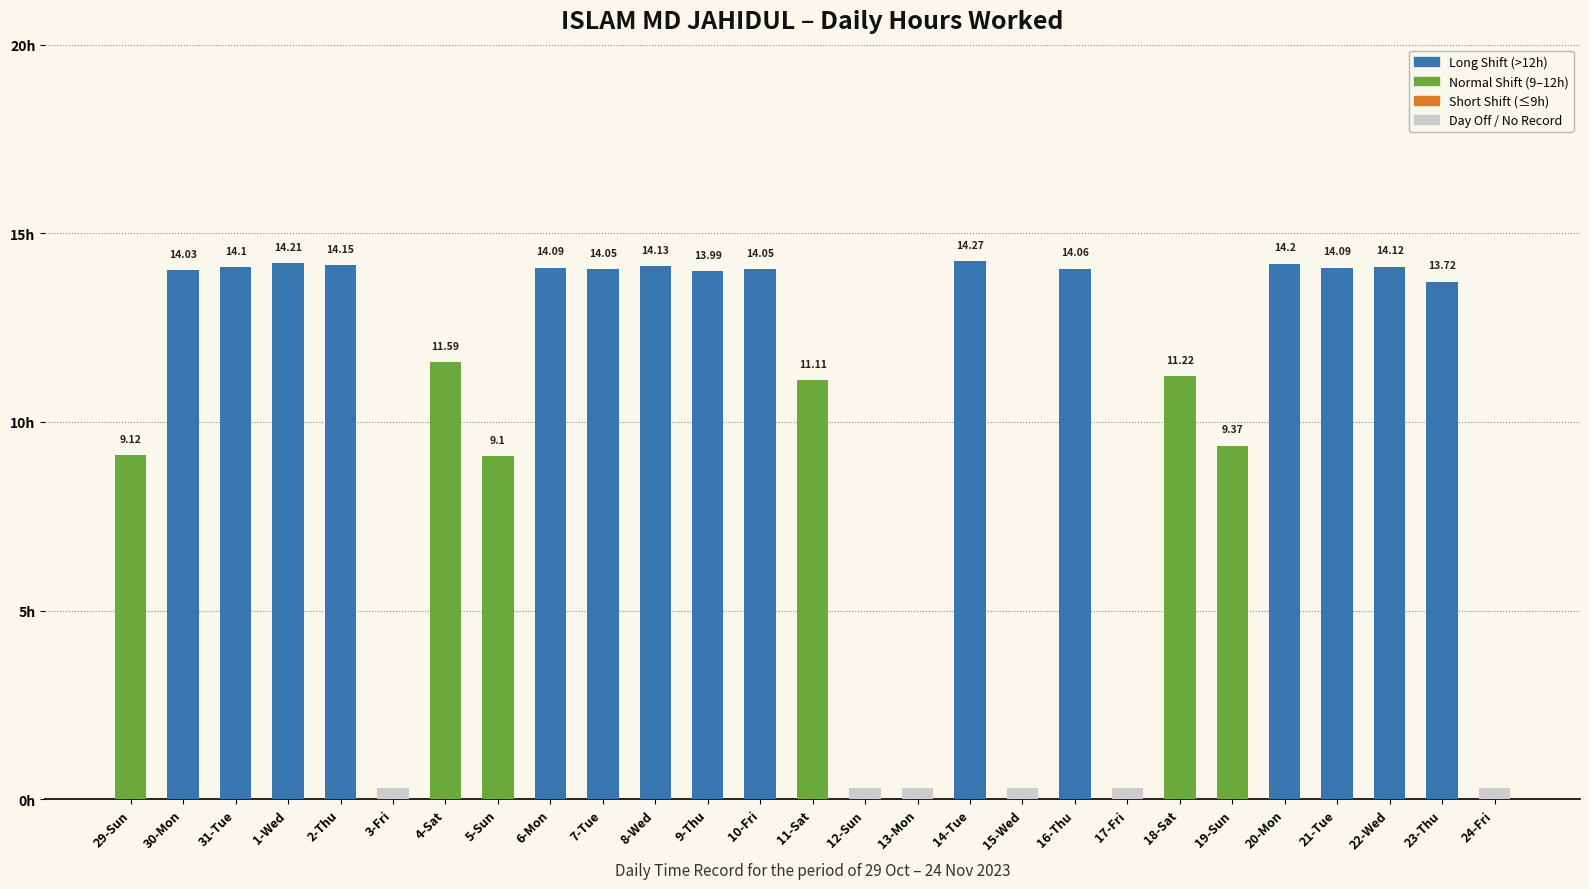

Reading right to left, what are all the values shown in this chart?

24-Fri=0.0	23-Thu=13.7	22-Wed=14.1	21-Tue=14.1	20-Mon=14.2	19-Sun=9.4	18-Sat=11.2	17-Fri=0.0	16-Thu=14.1	15-Wed=0.0	14-Tue=14.3	13-Mon=0.0	12-Sun=0.0	11-Sat=11.1	10-Fri=14.1	9-Thu=14.0	8-Wed=14.1	7-Tue=14.1	6-Mon=14.1	5-Sun=9.1	4-Sat=11.6	3-Fri=0.0	2-Thu=14.2	1-Wed=14.2	31-Tue=14.1	30-Mon=14.0	29-Sun=9.1